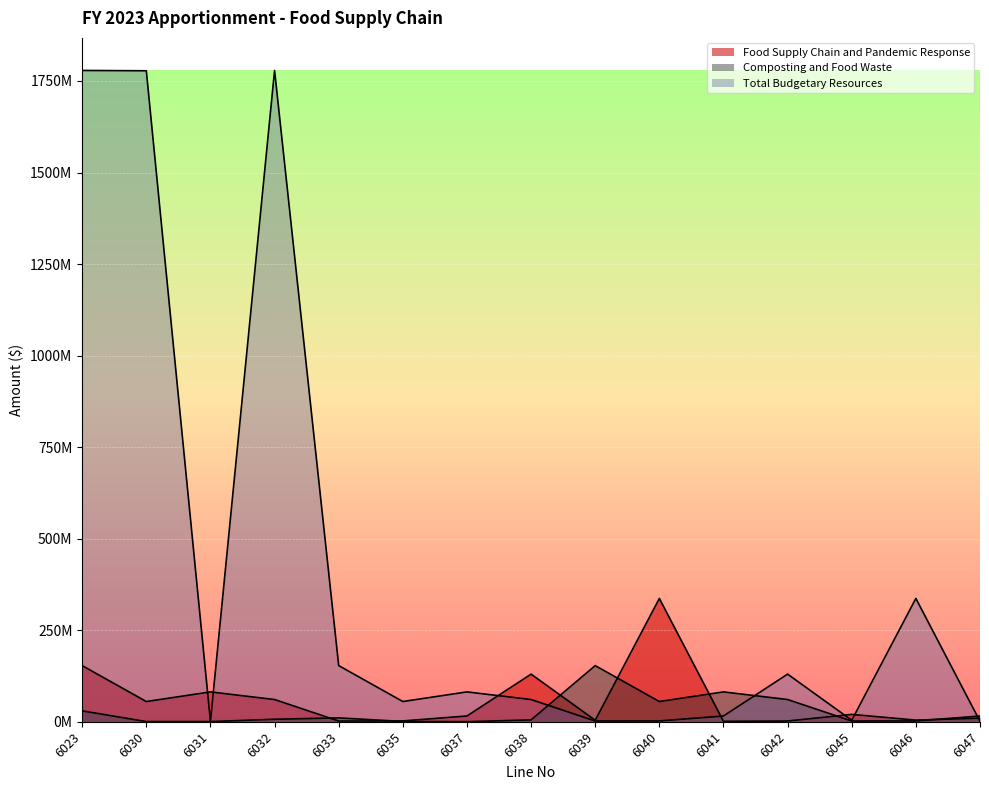

At which label does Composting and Food Waste reach its minimum?

6037